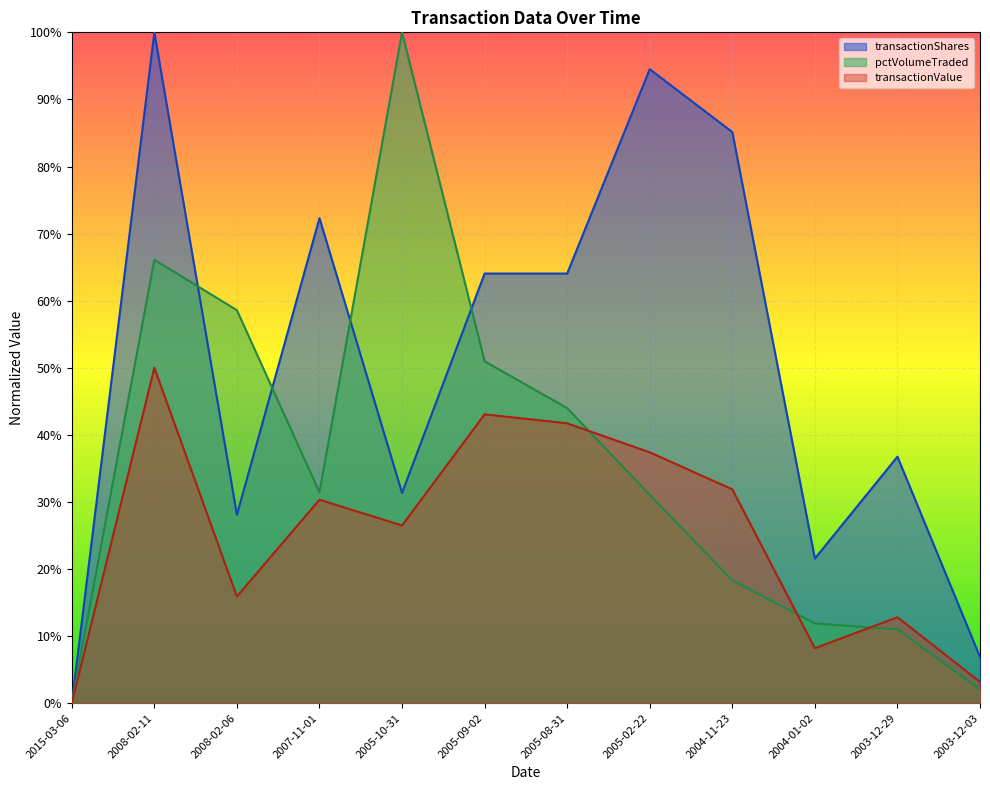

After their last crossing, which series has the higher values: pctVolumeTraded or transactionValue?

transactionValue